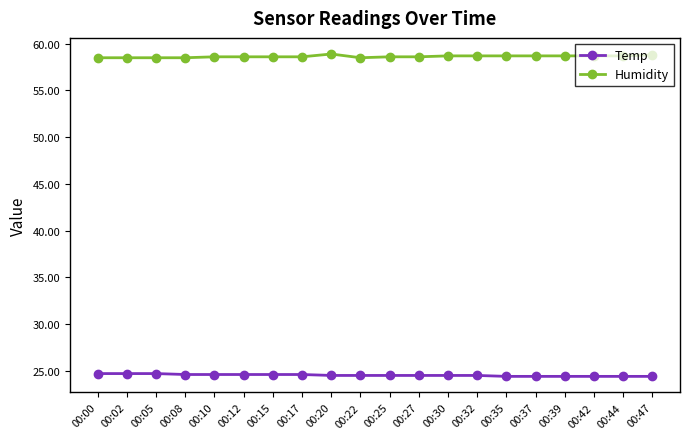

Count the Temp values in the range 24 to 25.

20